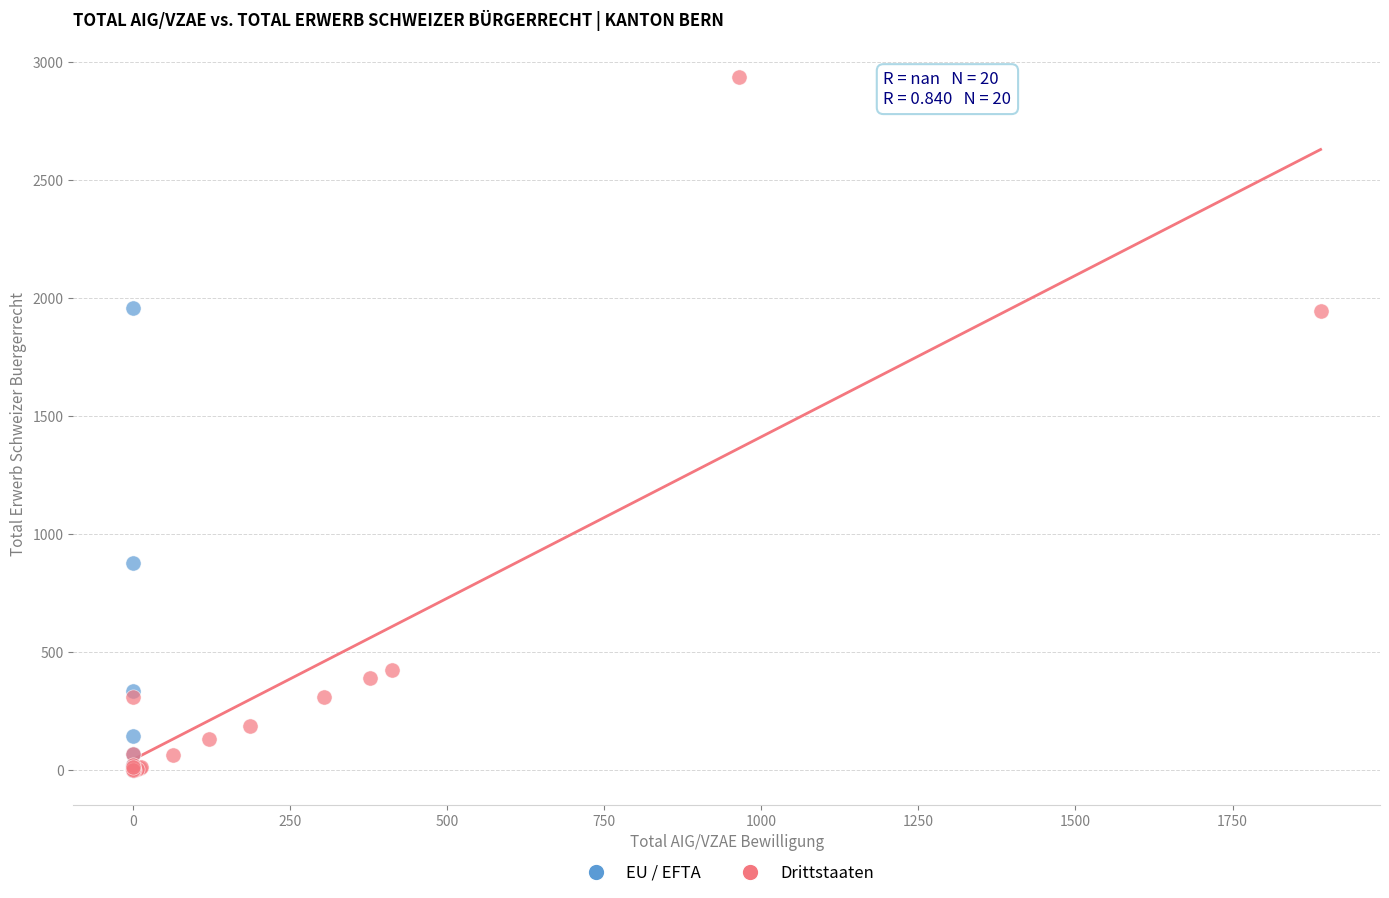

Which series has the largest Y range (max minus min)?

Drittstaaten